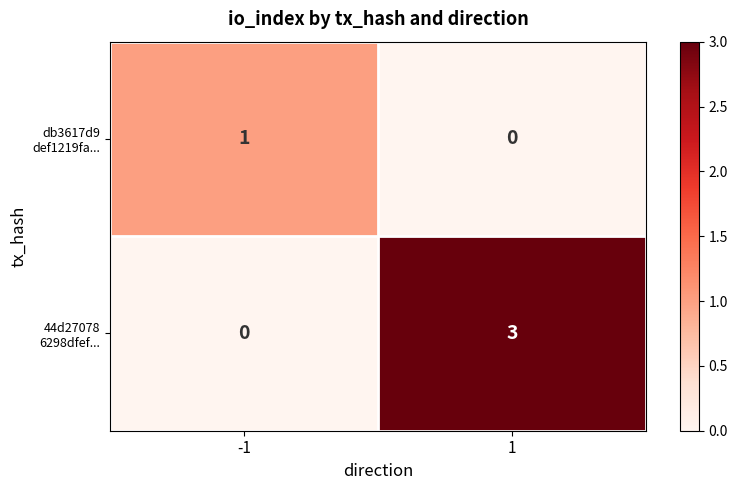

What is the greatest value displayed?

3